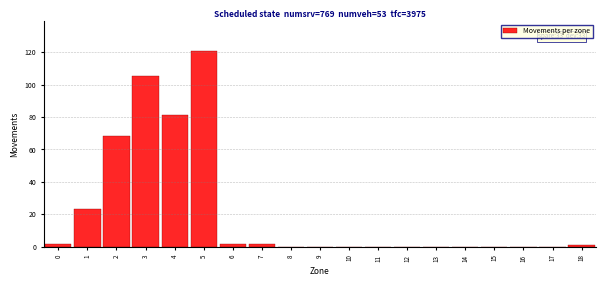

Reading right to left, list all the values displayed in this chart.

18=1	17=0	16=0	15=0	14=0	13=0	12=0	11=0	10=0	9=0	8=0	7=2	6=2	5=121	4=81	3=105	2=68	1=23	0=2